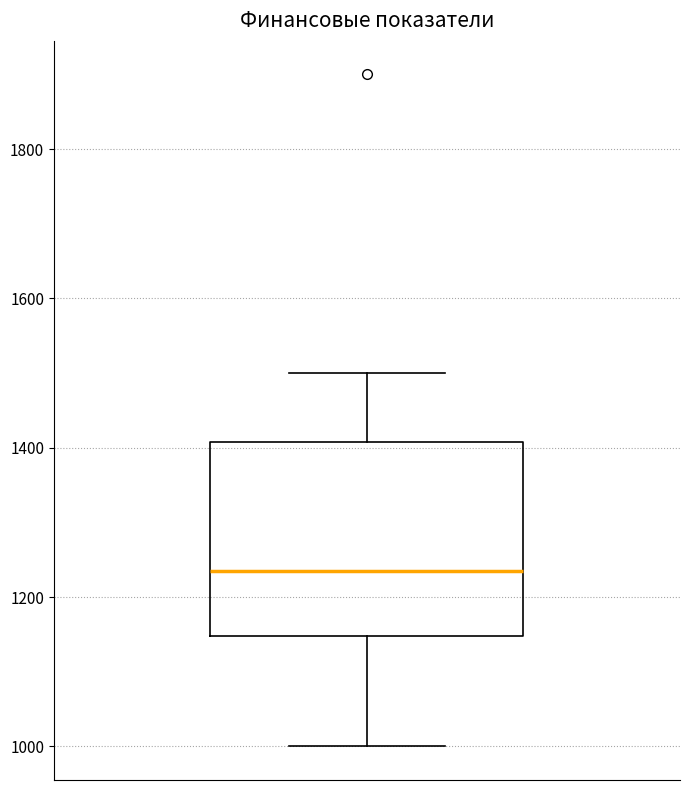

Transcribe this box plot: give where the median line is, the range the box spans, and where the two whiskers end, as read against the y-axis. The values are not printed on the chart, so give them approximately, as read against the axis.

median 1240, box 1140 to 1400, whiskers 1000 to 1500